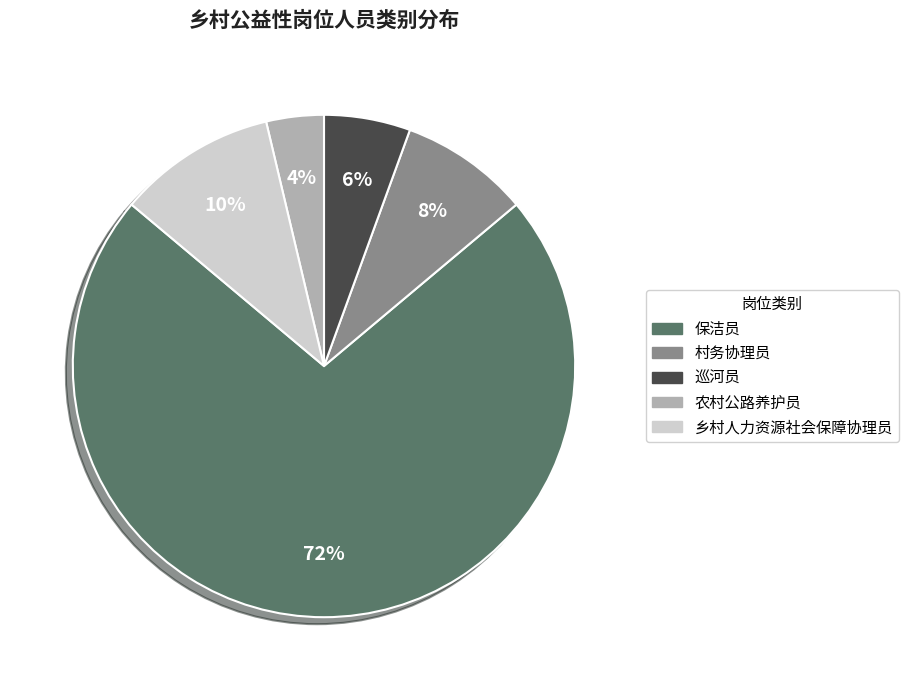

Rank the categories by value from highest to lowest.

保洁员, 乡村人力资源社会保障协理员, 村务协理员, 巡河员, 农村公路养护员